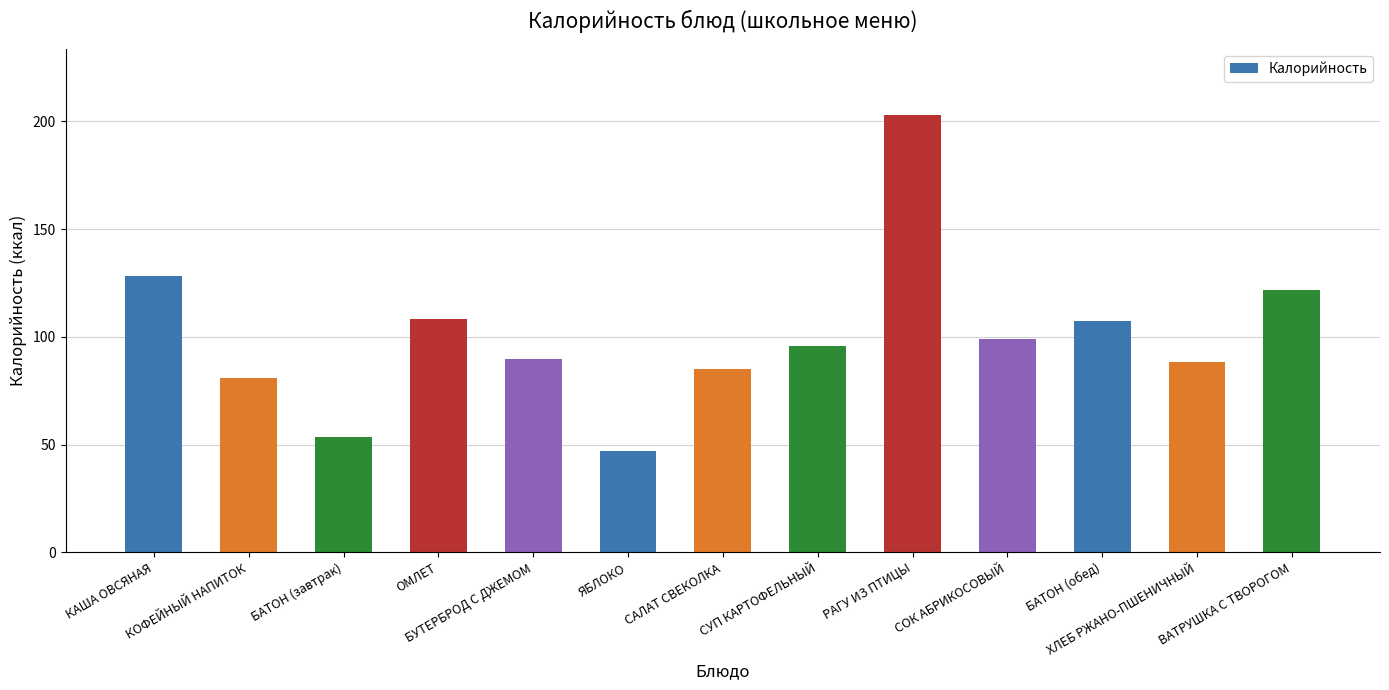

What is the greatest value displayed?

203.0